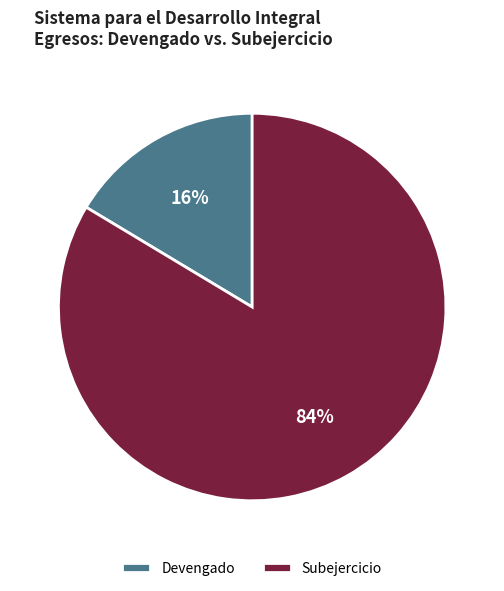

What percentage is the Devengado slice, to the nearest percent?

16%